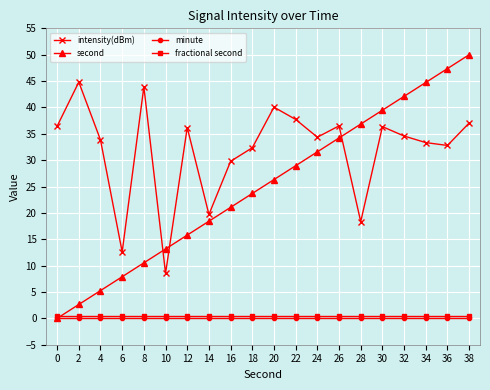

Does the chart have visible grid lines?

Yes